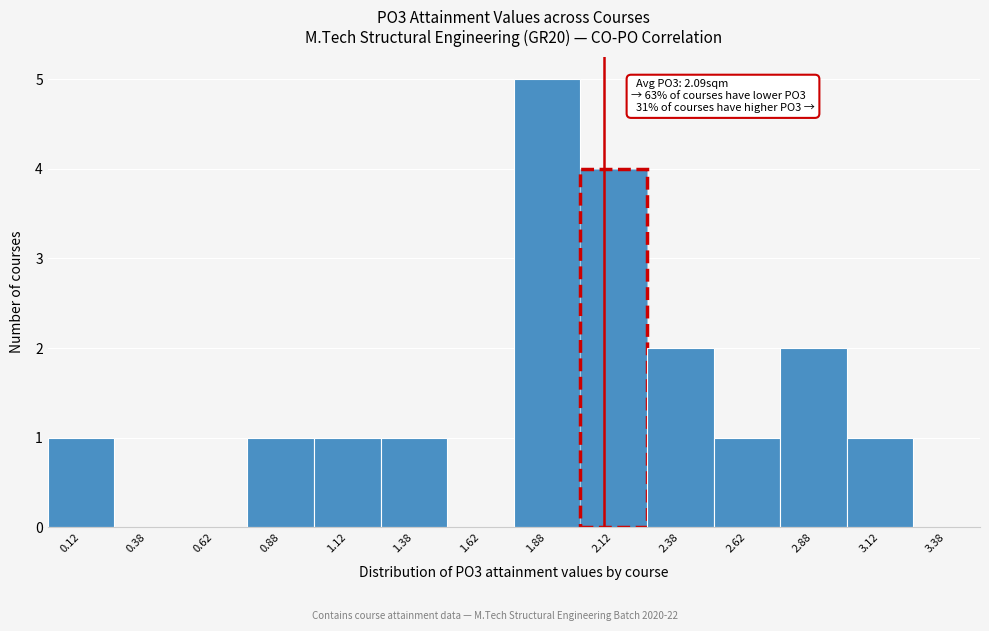

Which range on the x-axis has the tallest bar?

1.75 to 2.00